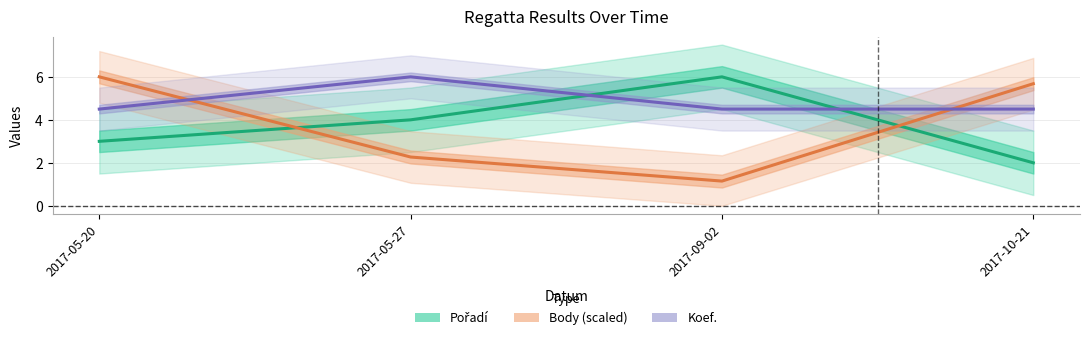

What is the approximate value of Body (scaled) at 2017-09-02?

1.1